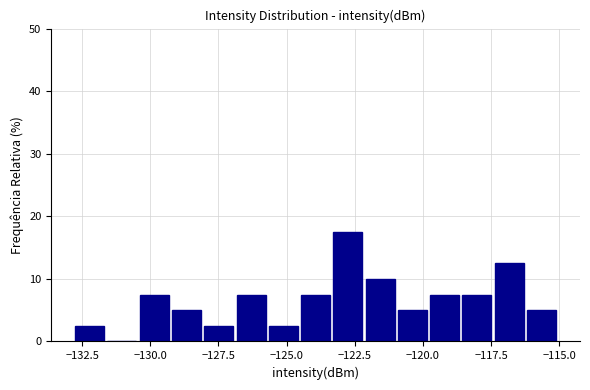

Around what value on the x-axis is the tallest bar? Give the approximate position of its centre, as read against the axis.

-123.0